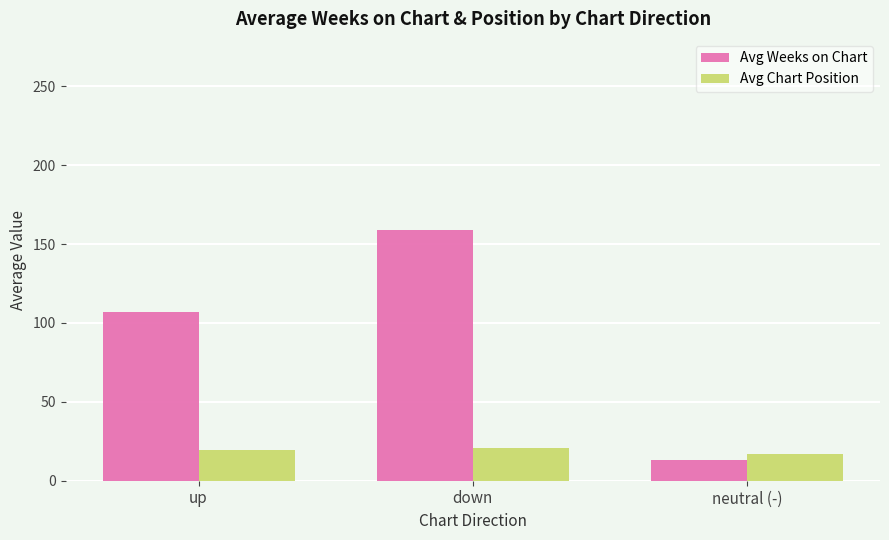

Rank the series by their average value, from highest to lowest.

Avg Weeks on Chart, Avg Chart Position